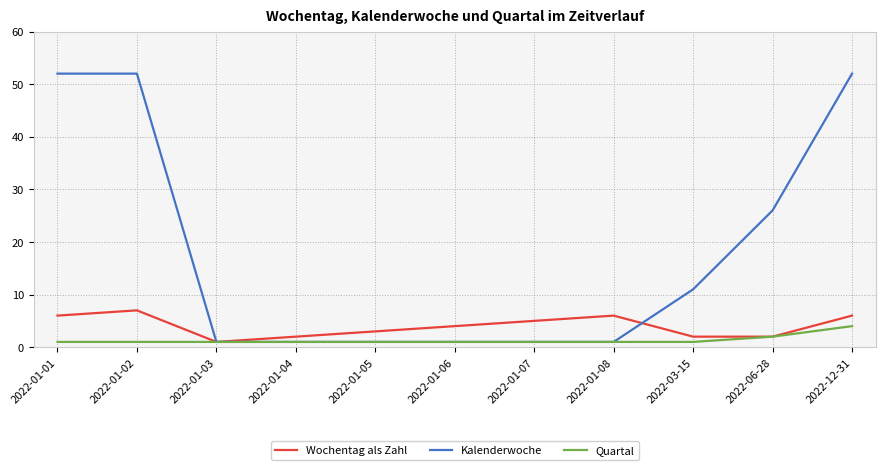

Is this an area chart (filled region under the line)?

No